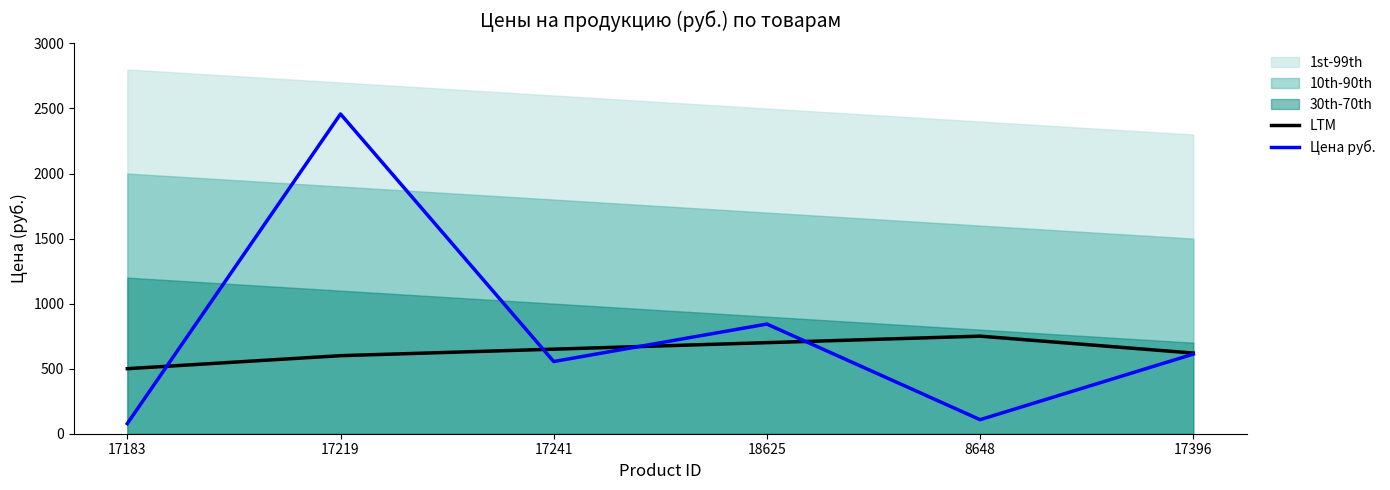

Reading left to right, transcribe all the data shown in this chart.

LTM: 500	600	650	700	750	620
Цена руб.: 78	2458	555	843	108	612